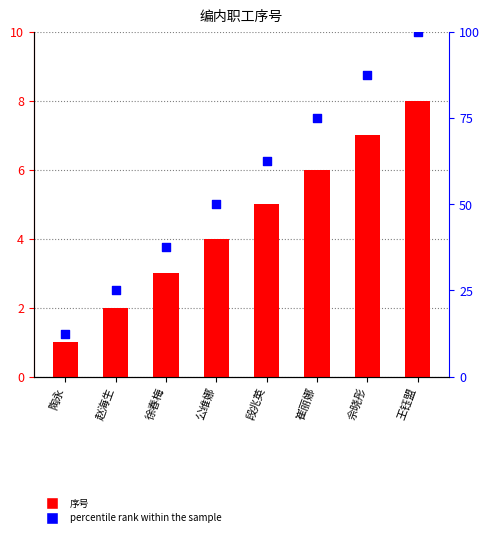

At how many categories does at least one series exceed 95?

1